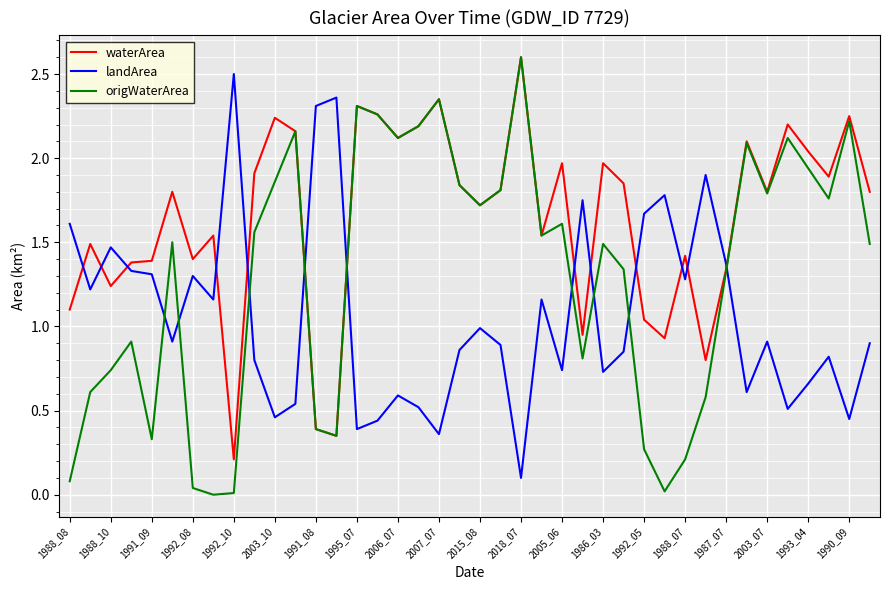

How many series are shown in this chart?

3